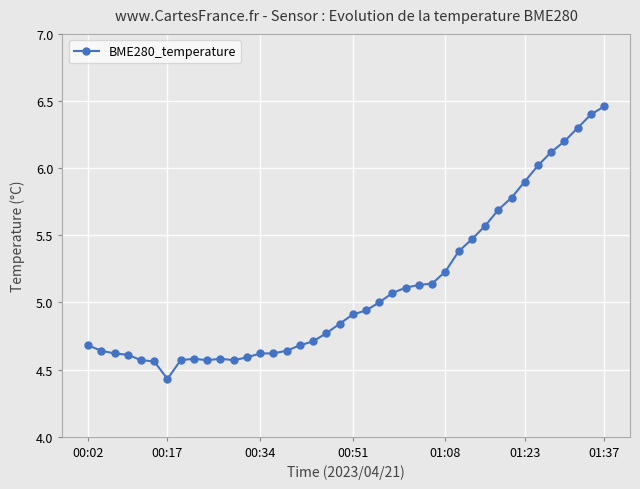

What is the difference between the maximum and minimum values?

2.0